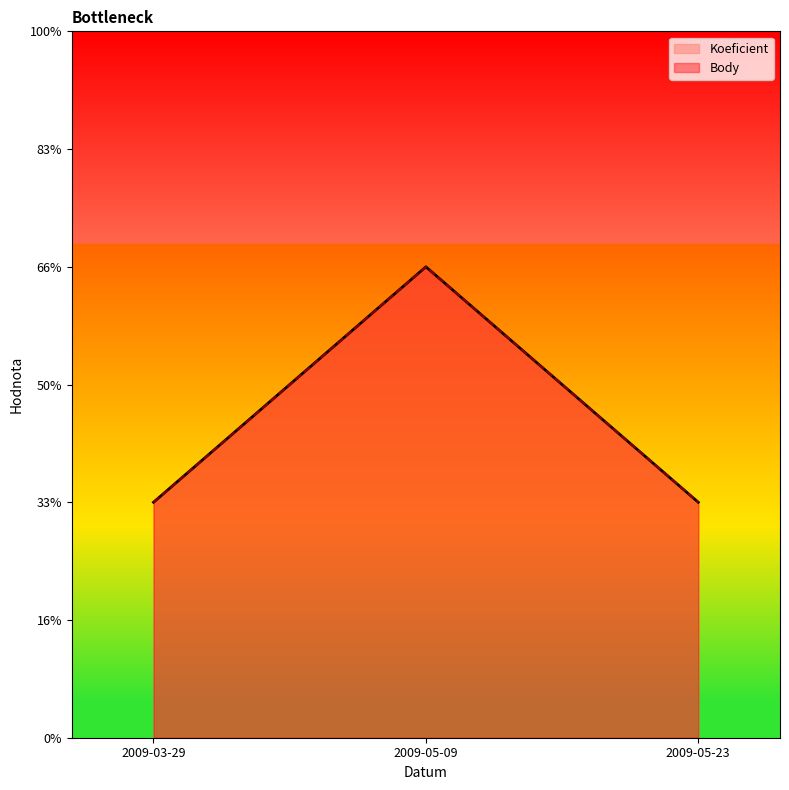

Which has a higher value, 2009-05-23 or 2009-03-29?

2009-05-23